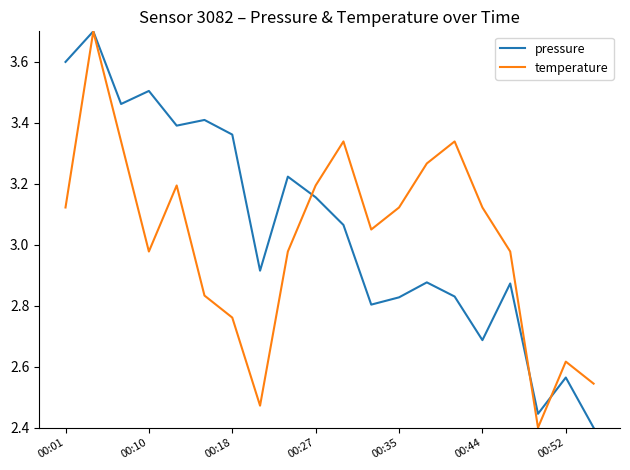

What is the greatest value displayed?

3.7